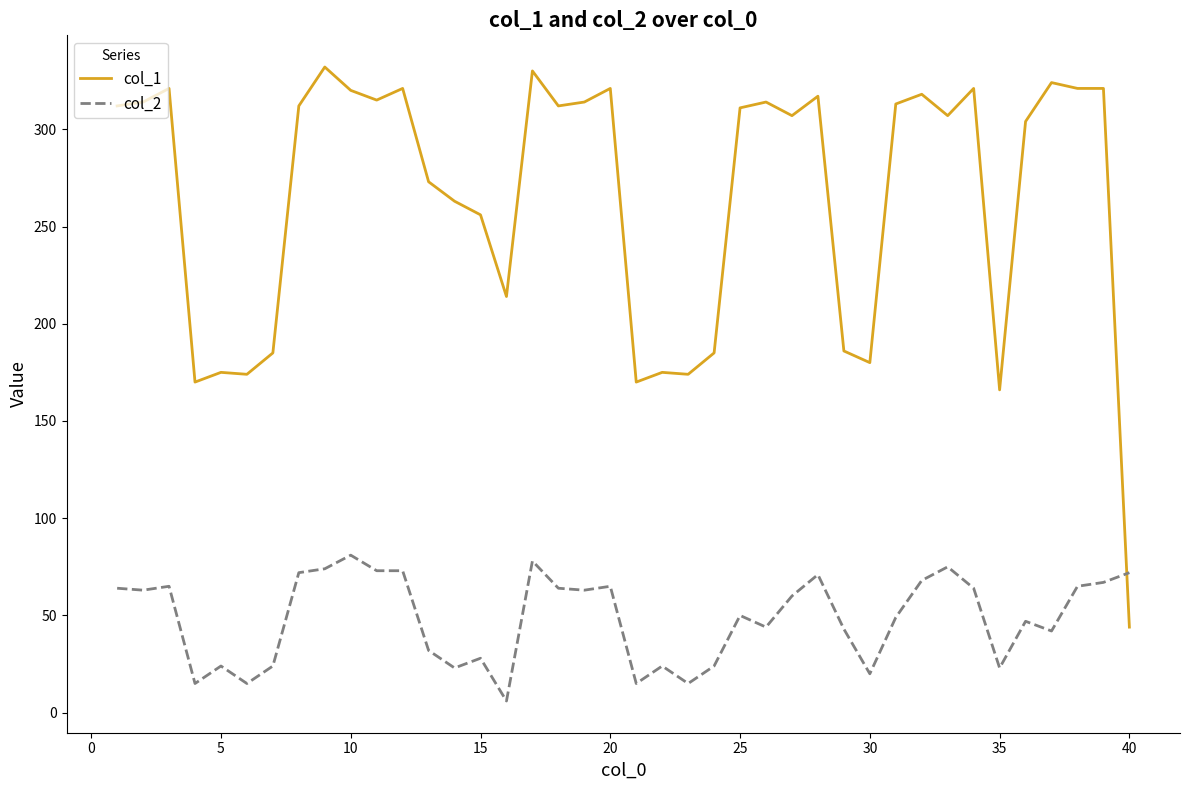

What is the highest value of the col_1 series?

332